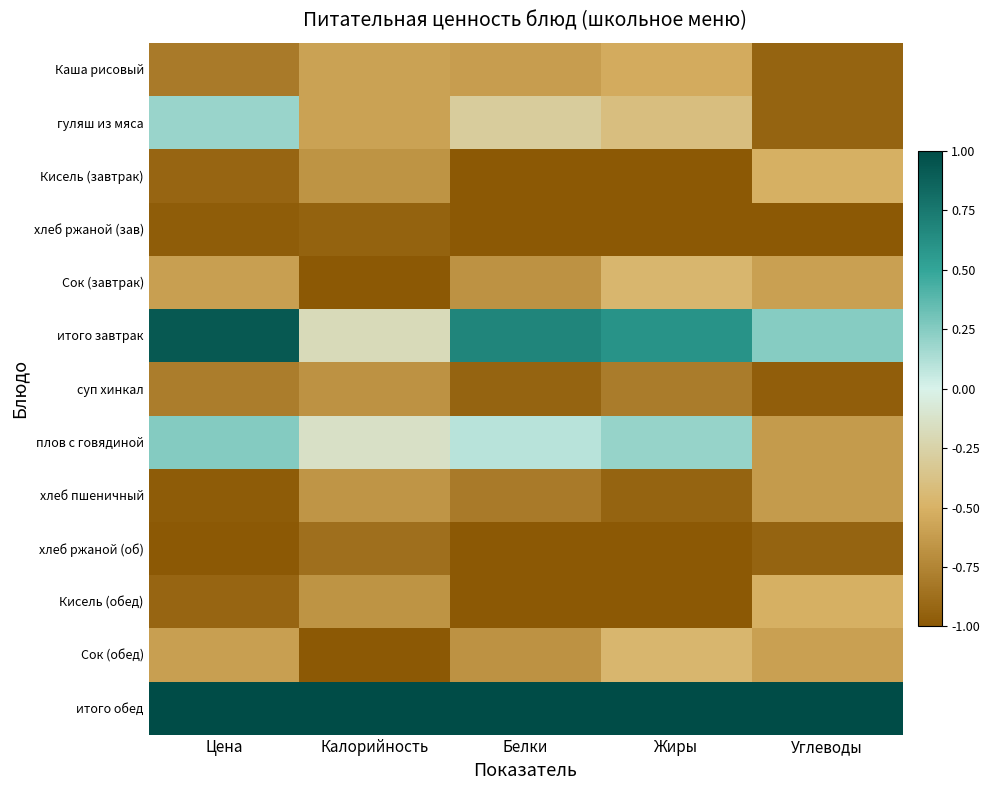

Count the number of data series in this chart.

13